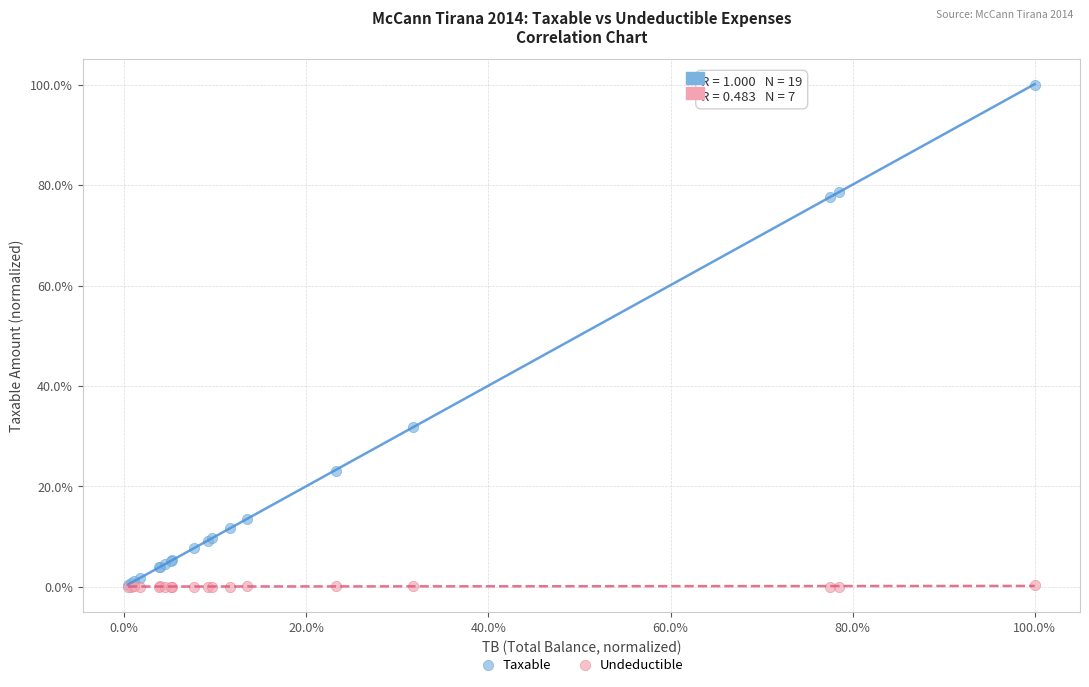

What are all the series names shown in the legend?

Taxable, Undeductible